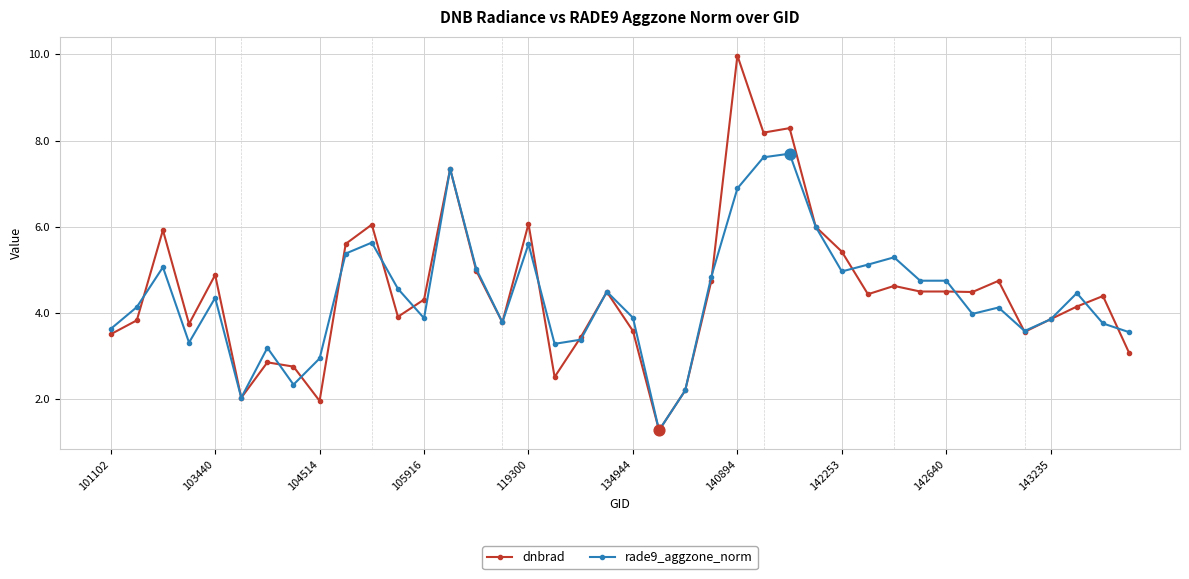

What are all the series names shown in the legend?

dnbrad, rade9_aggzone_norm